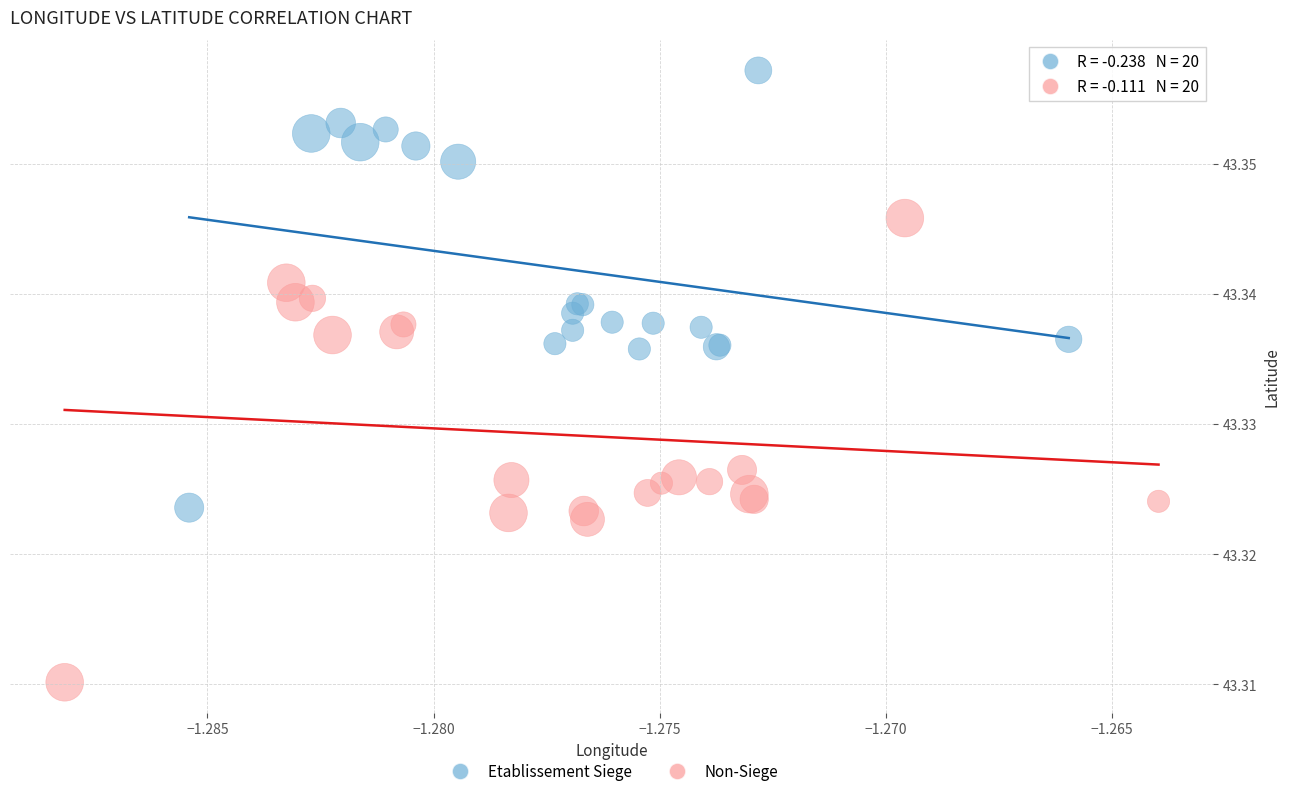

Which series reaches the minimum Y coordinate?

Non-Siege